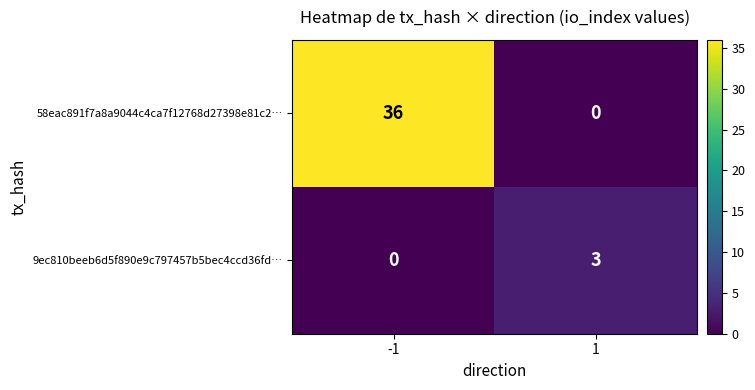

What is the difference between the 9ec810beeb6d5f890e9c797457b5bec4ccd36fd… values at 1 and -1?

3